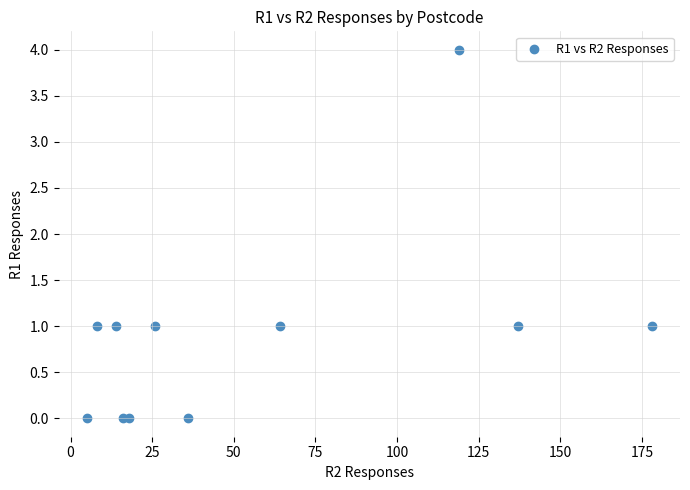

What is the average X value?

56